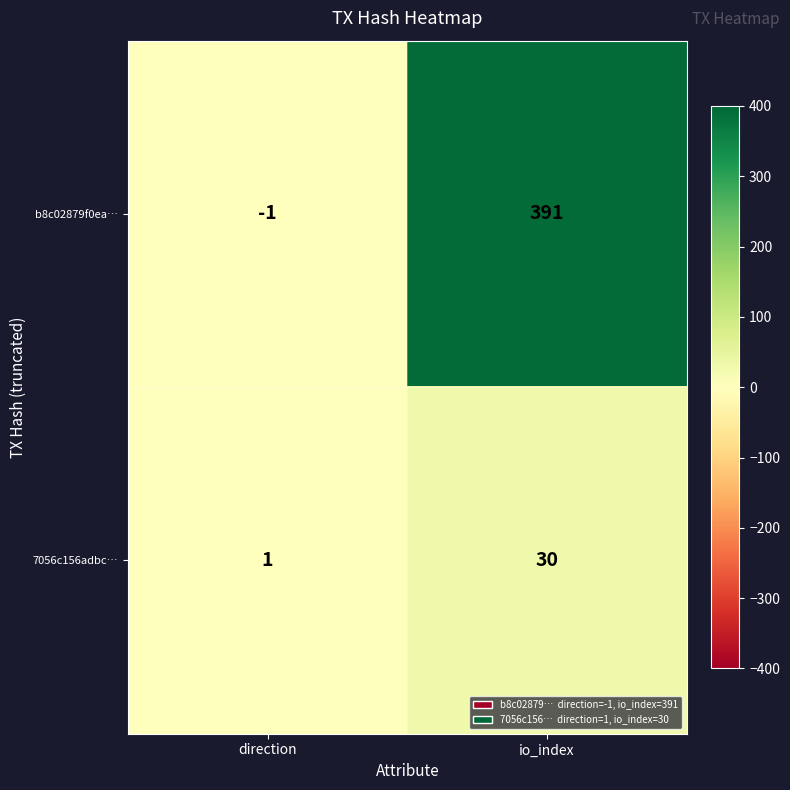

Between direction and io_index, which series saw the biggest shift?

b8c02879f0ea…